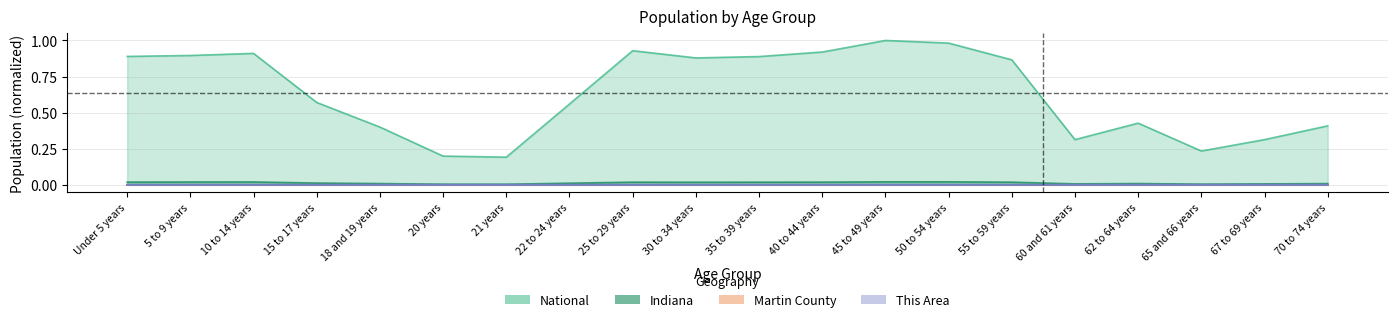

At which category does Indiana reach its first local valley?

21 years